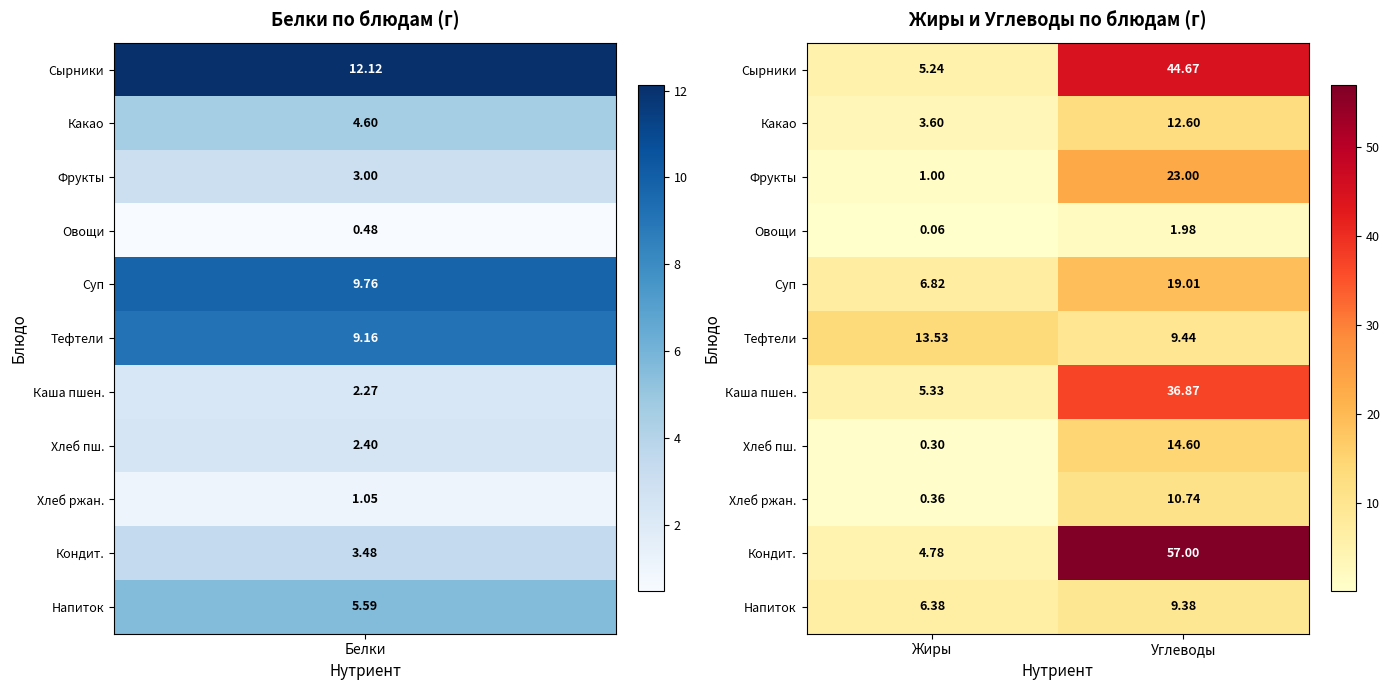

Is the value of Какао at Углеводы greater than the value of Сырники at Углеводы?

No